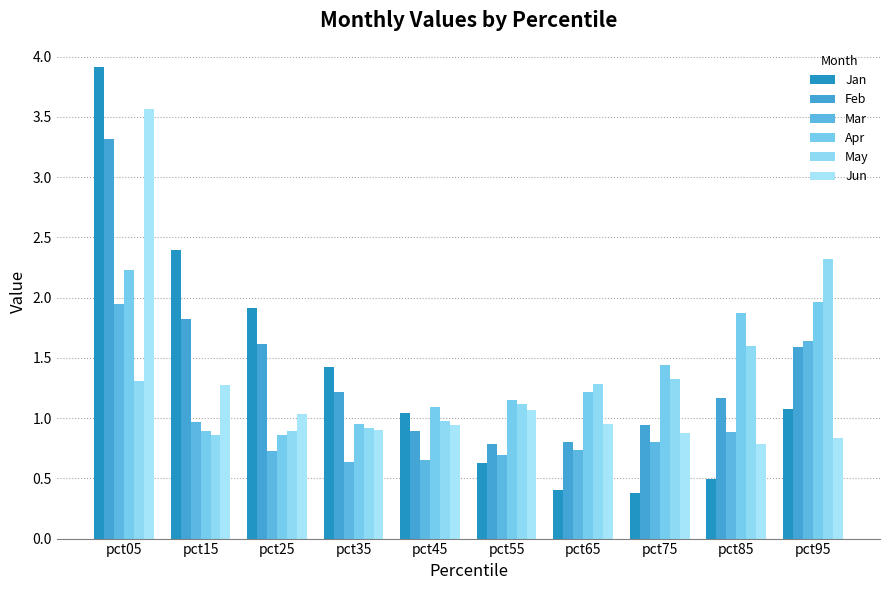

How many values in the Feb series are below 1?

4